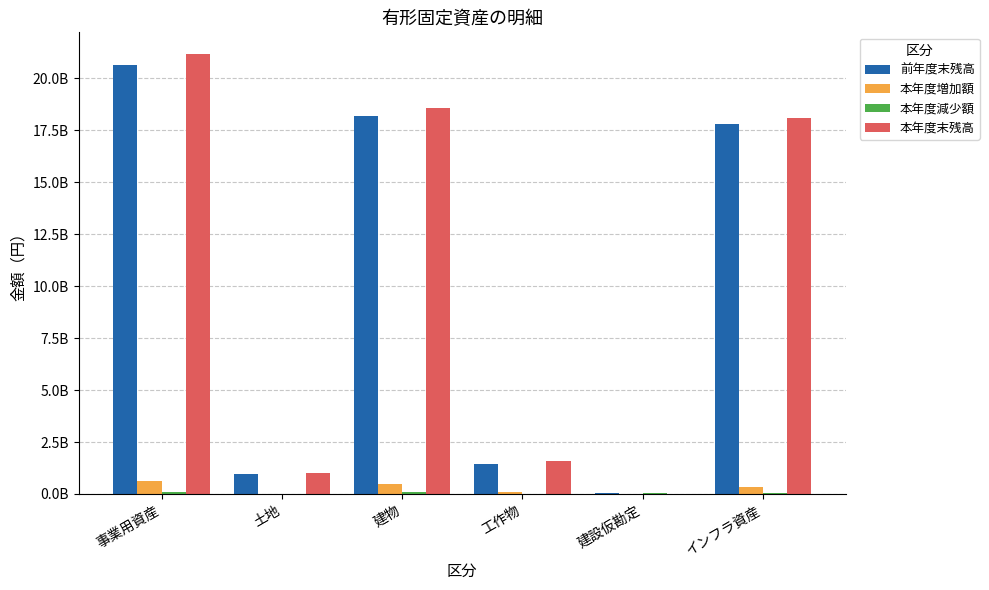

List the labels in order of 本年度増加額 value, smallest first.

建設仮勘定, 土地, 工作物, インフラ資産, 建物, 事業用資産